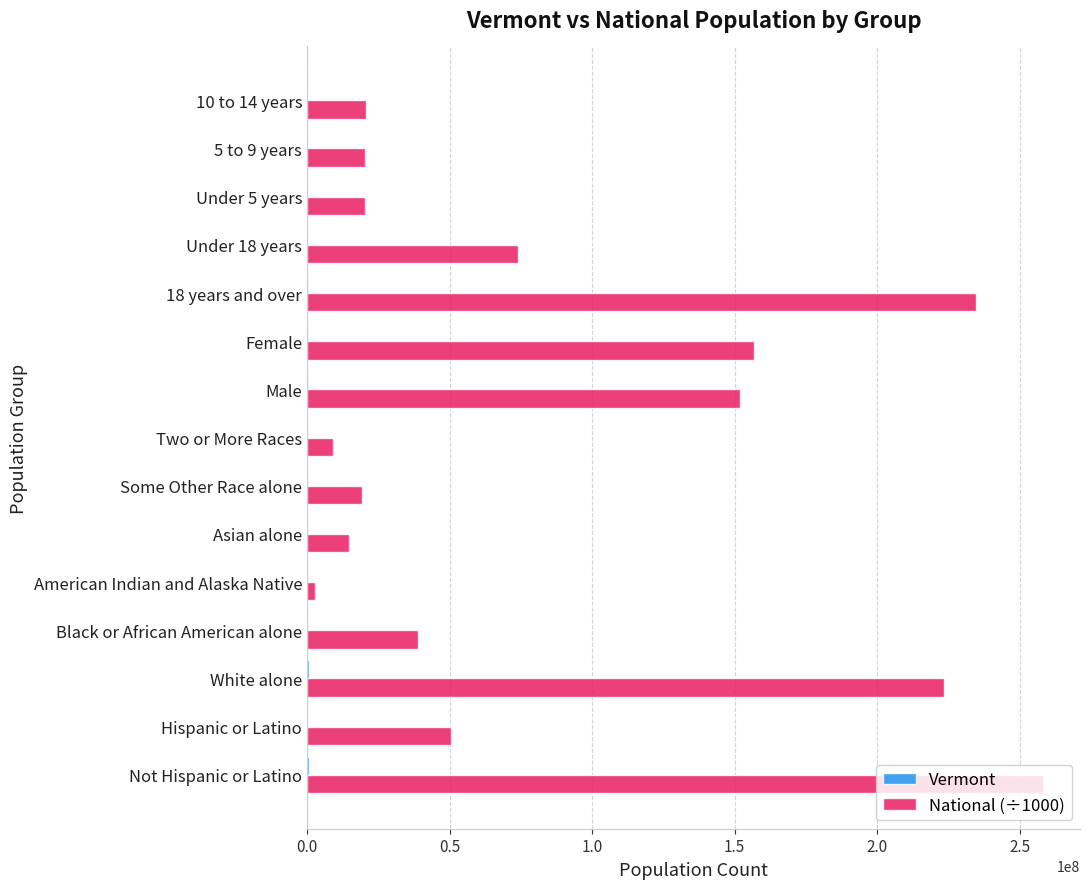

Which series has the largest range (max minus min)?

National (÷1000)